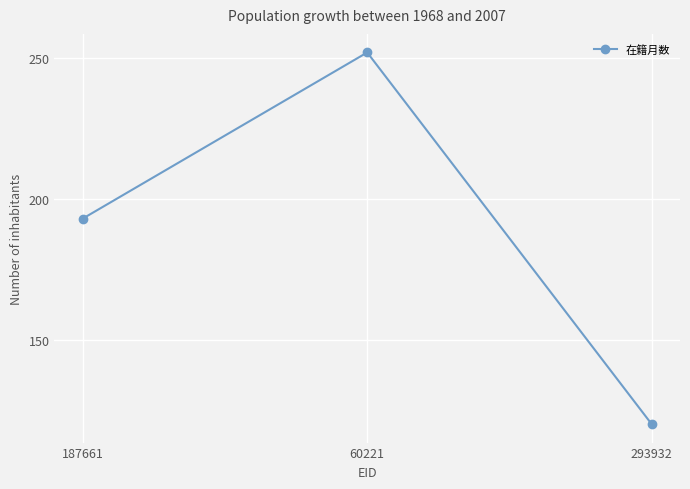

The chart shows a value of 252 at 60221. True or false?

True